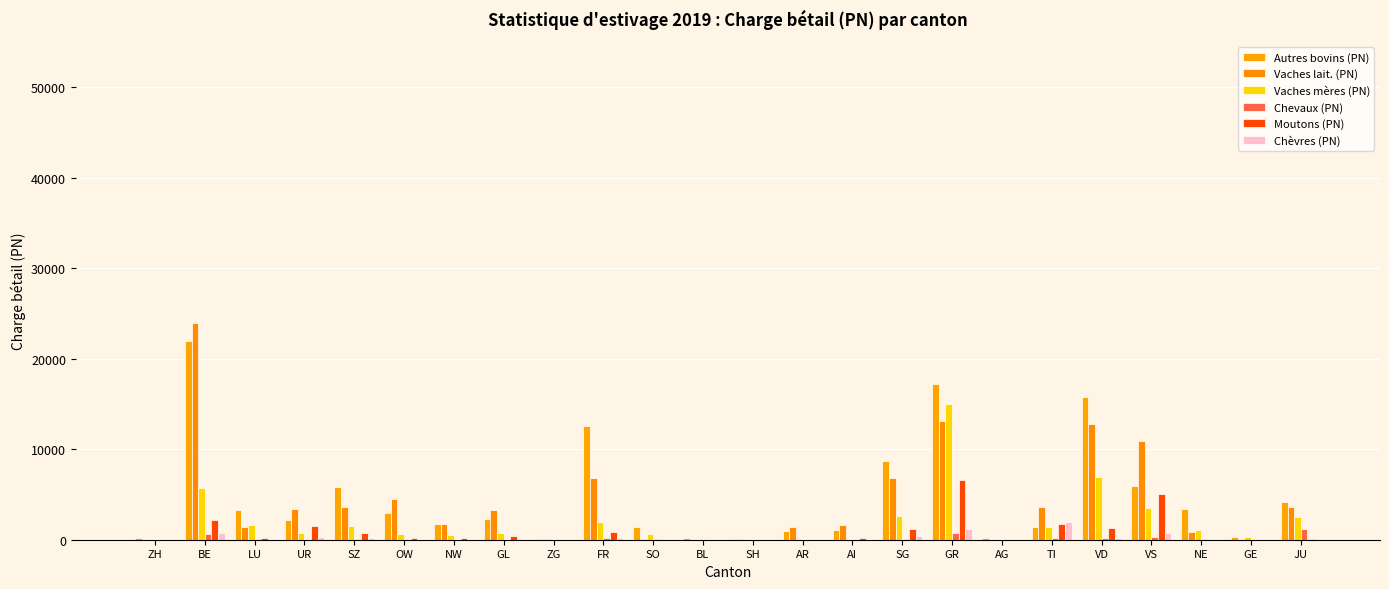

What is the spread (max minus min) of values at VD?

15593.5